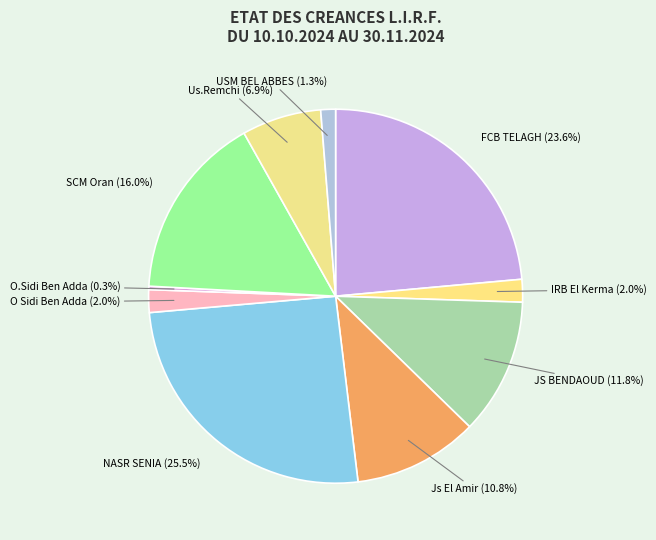

Which category has the biggest portion of the pie?

NASR SENIA